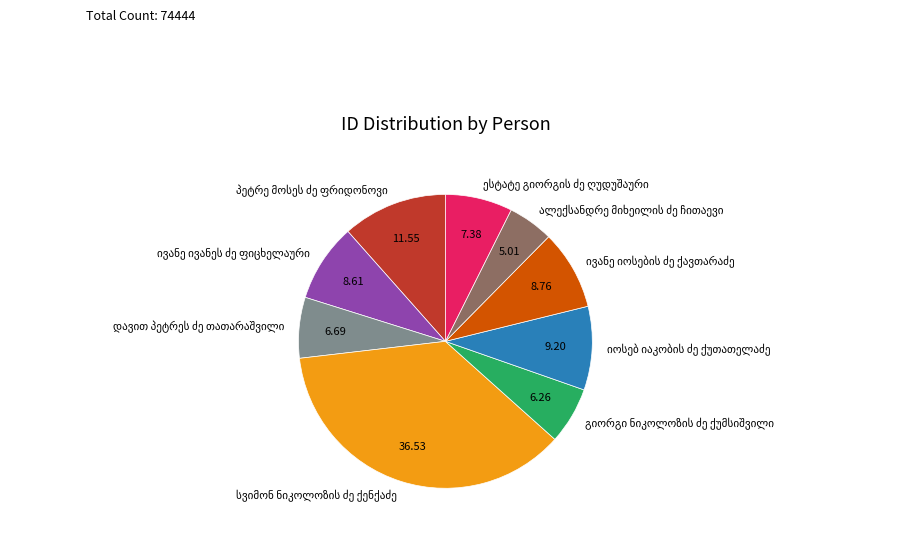

Is there any slice that represents more than half of the pie?

No